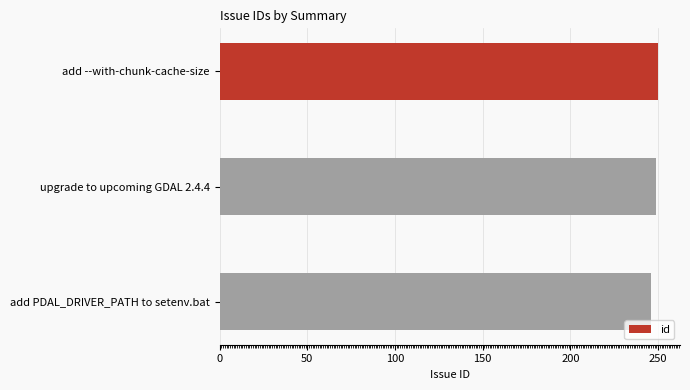

The value at add --with-chunk-cache-size is 75. True or false?

False